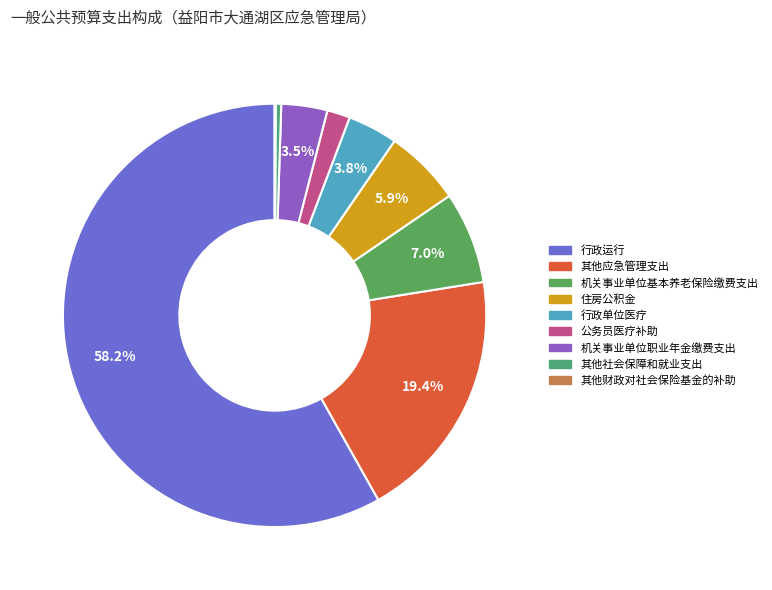

To the nearest percent, what is the difference between the largest and smallest slice percentages?

58%